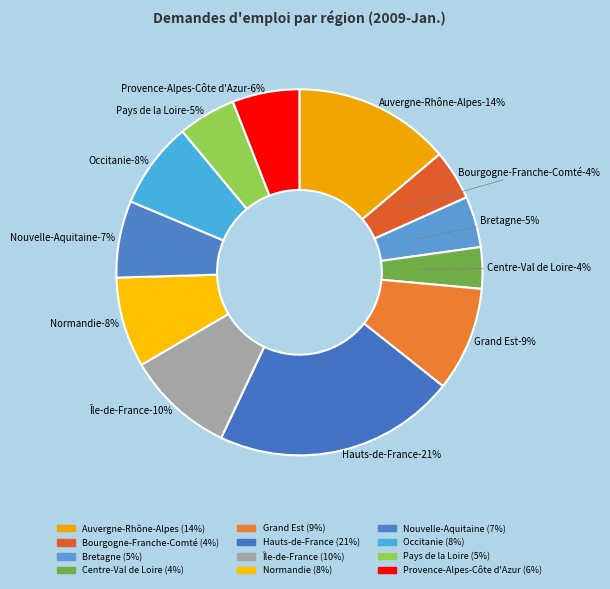

What portion of the pie excludes Bretagne?

95.5%